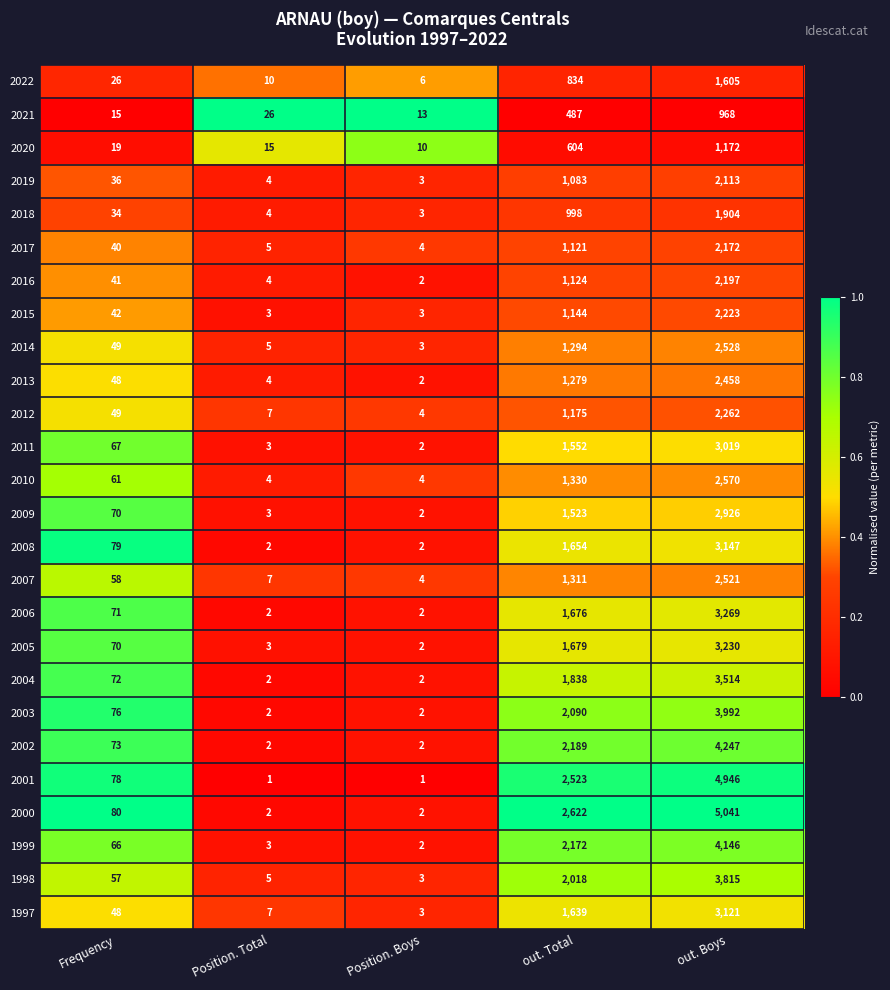

Rank the series by their maximum value, from highest to lowest.

2000, 2001, 2002, 1999, 2003, 1998, 2004, 2006, 2005, 2008, 1997, 2011, 2009, 2010, 2014, 2007, 2013, 2012, 2015, 2016, 2017, 2019, 2018, 2022, 2020, 2021